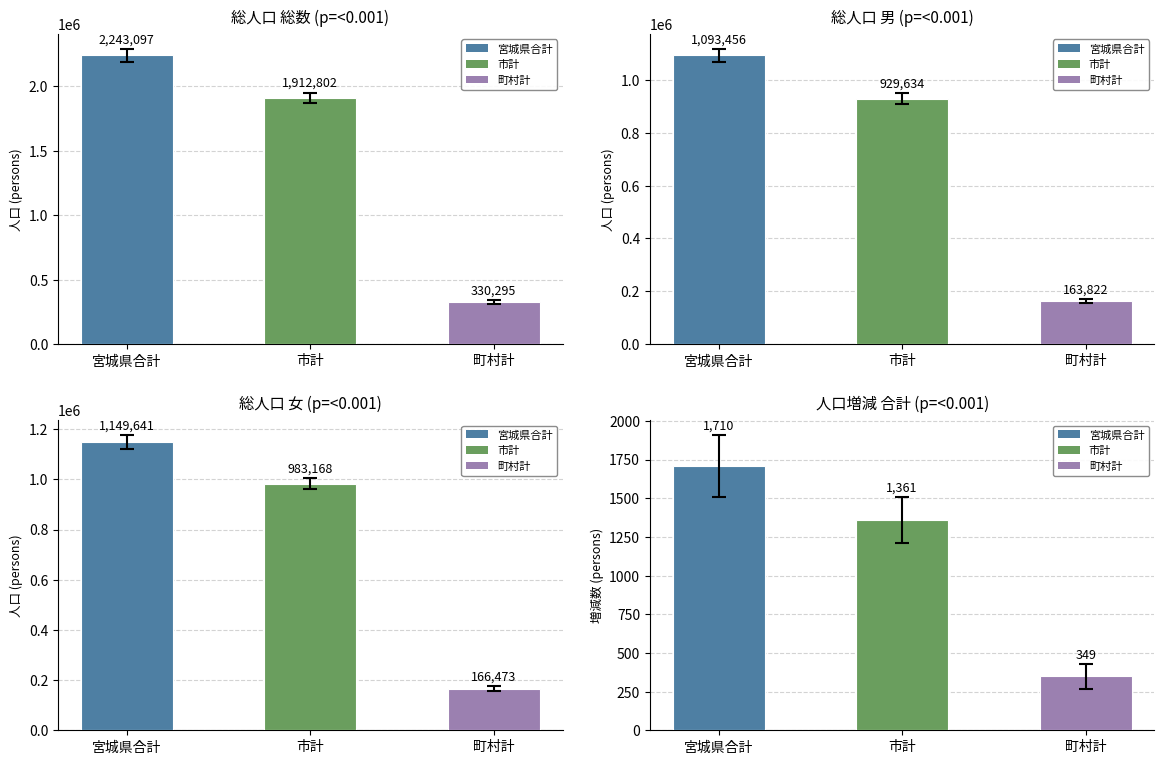

What is the difference between the maximum and second lowest values in the 女 (Female) series?

166473